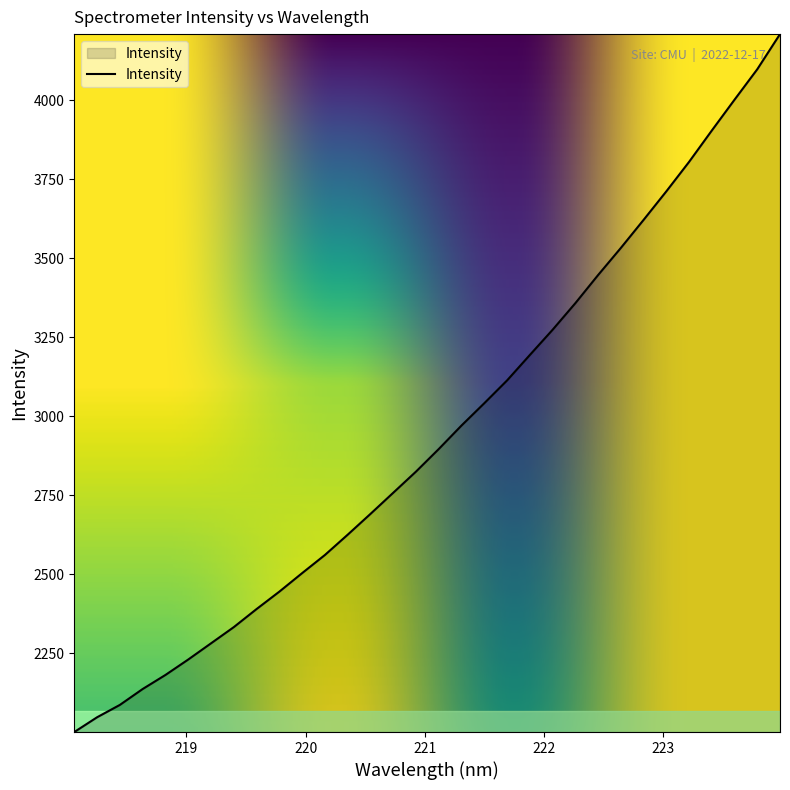

What is the maximum value shown in the chart?

4209.1